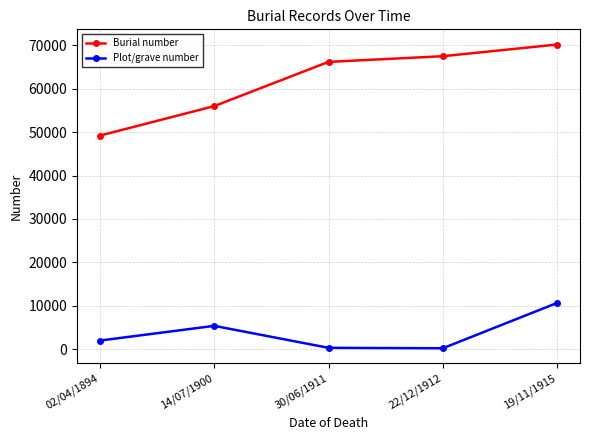

Which series has the largest total across all categories?

Burial number